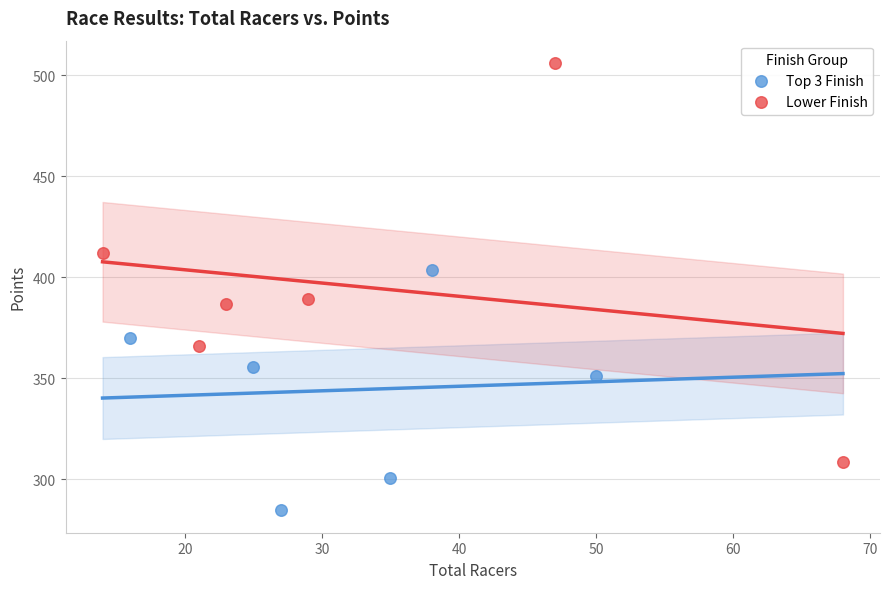

Which series has the widest spread of Y values?

Lower Finish